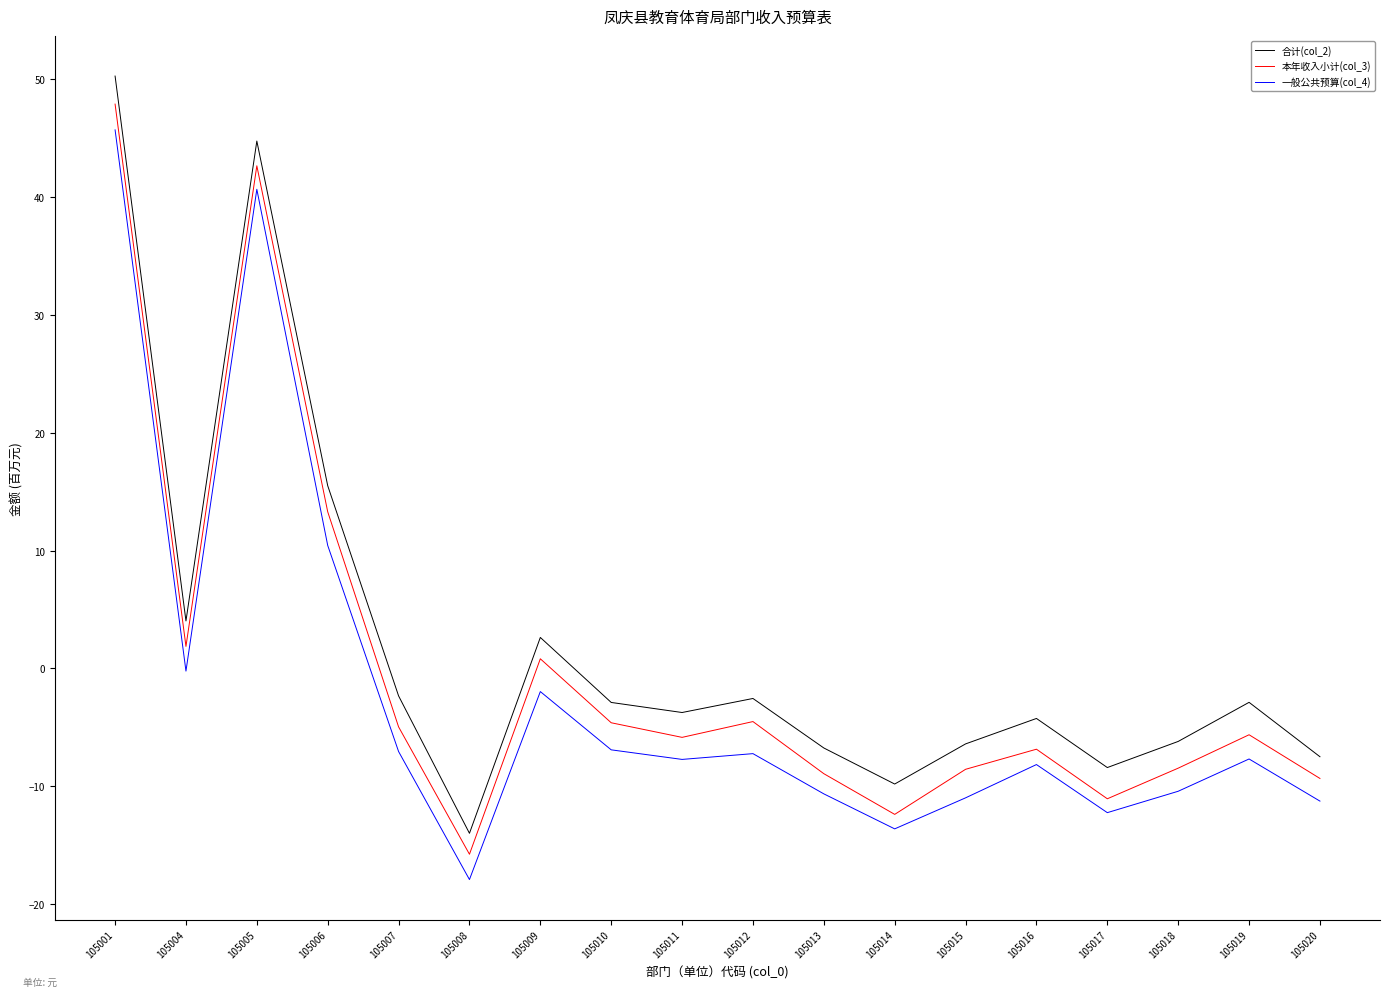

Is the value of 一般公共预算(col_4) at 105018 greater than the value of 合计(col_2) at 105019?

No